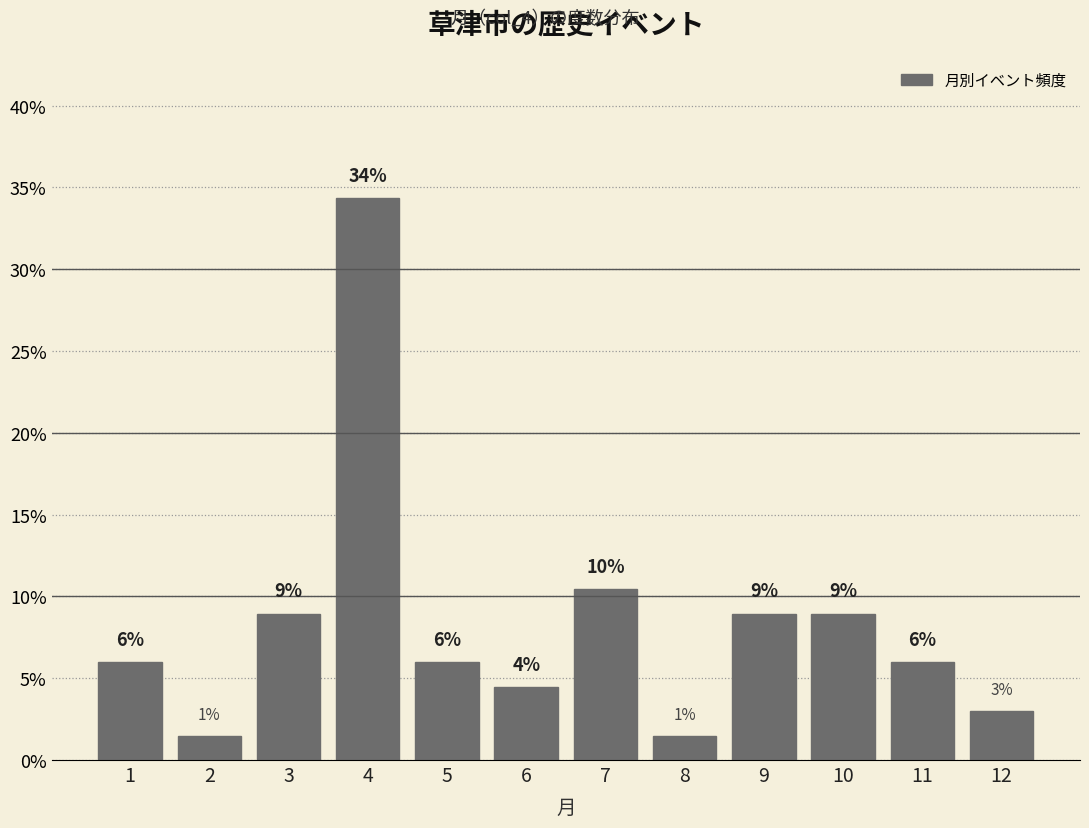

What is the difference between the values at 3 and 12?

6.0